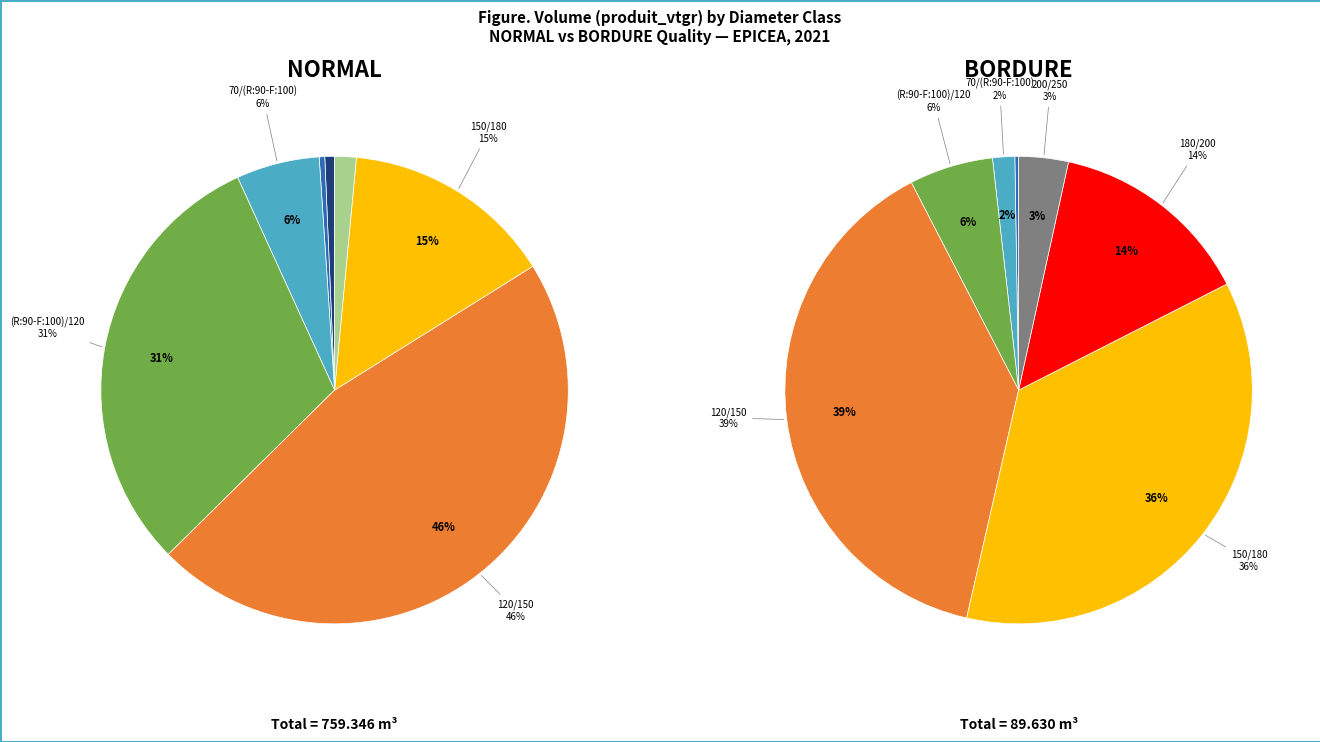

What portion of the pie excludes 180/200 NORMAL?

98.7%